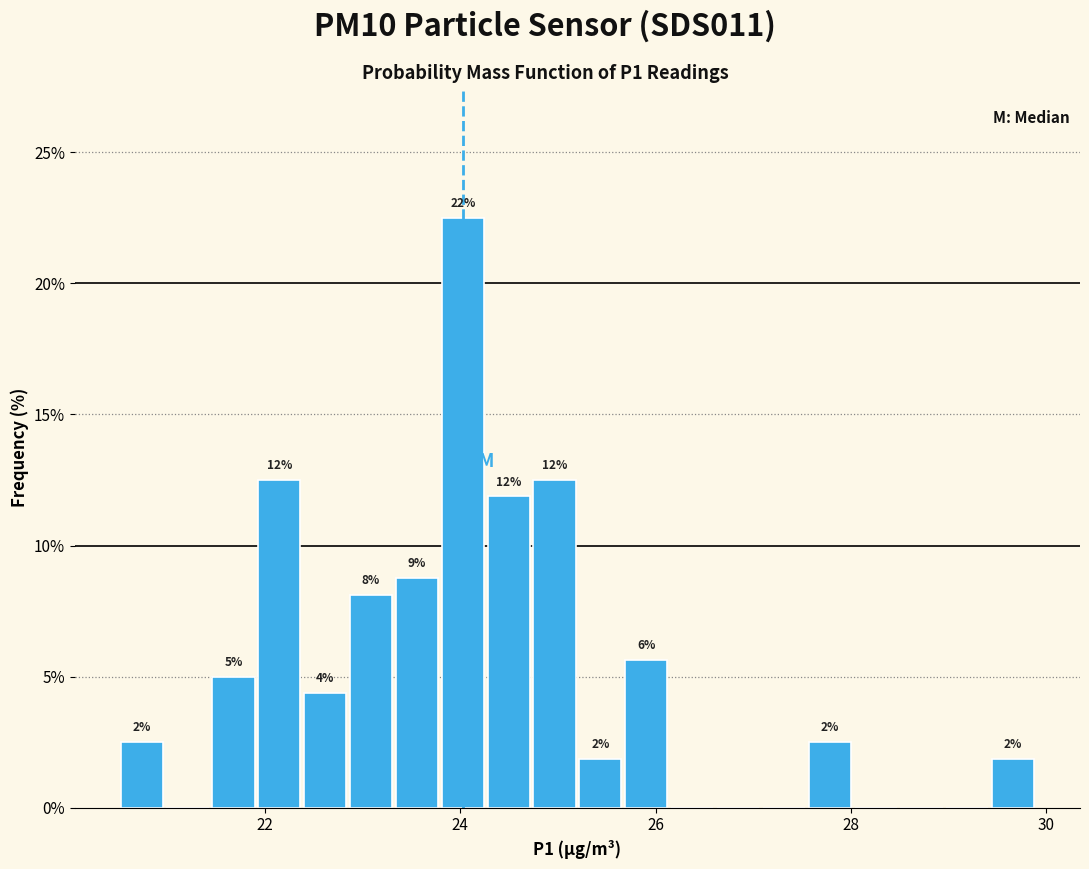

Around what value on the x-axis is the tallest bar? Give the approximate position of its centre, as read against the axis.

24.0